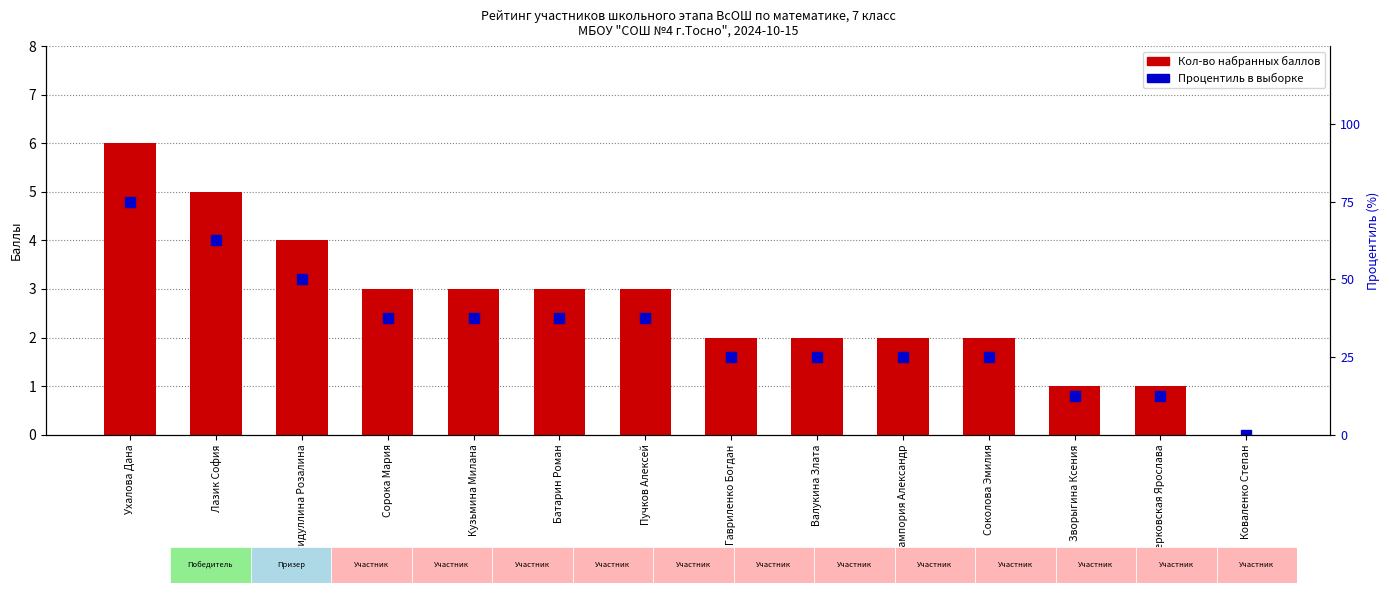

Rank the series by their average value, from lowest to highest.

Кол-во набранных баллов, Процентиль в выборке